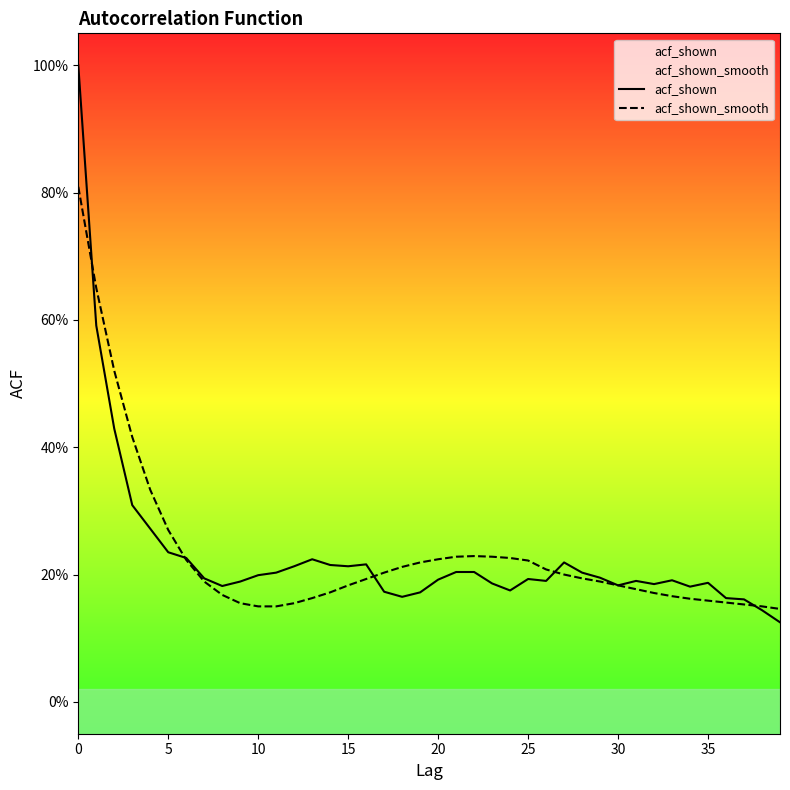

Which series has the largest total across all categories?

acf_shown_smooth